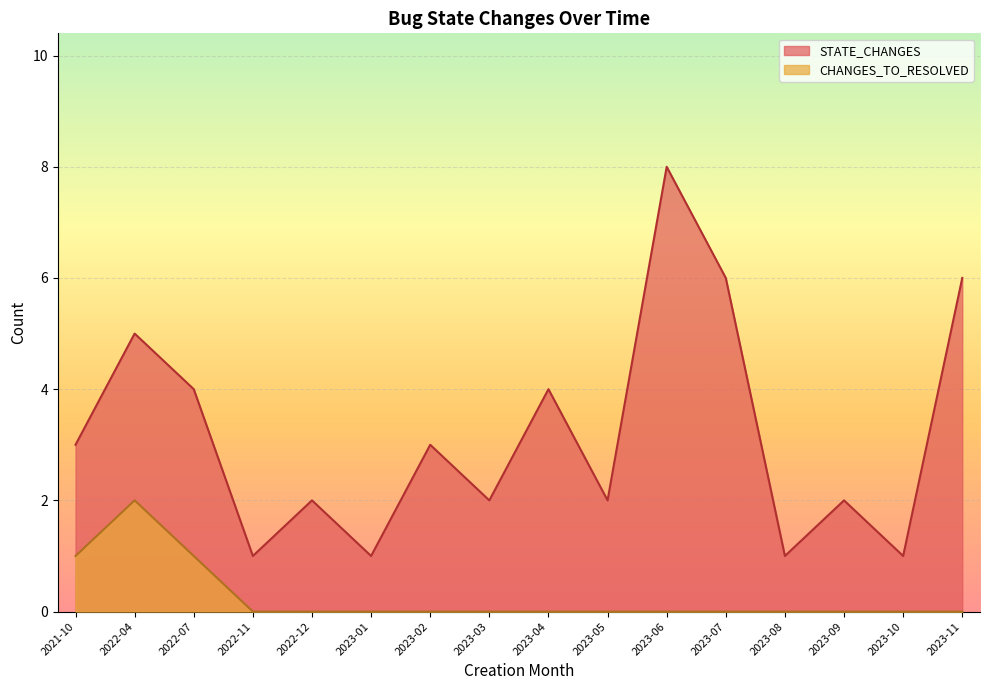

What is the spread (max minus min) of values at 2023-06?

8